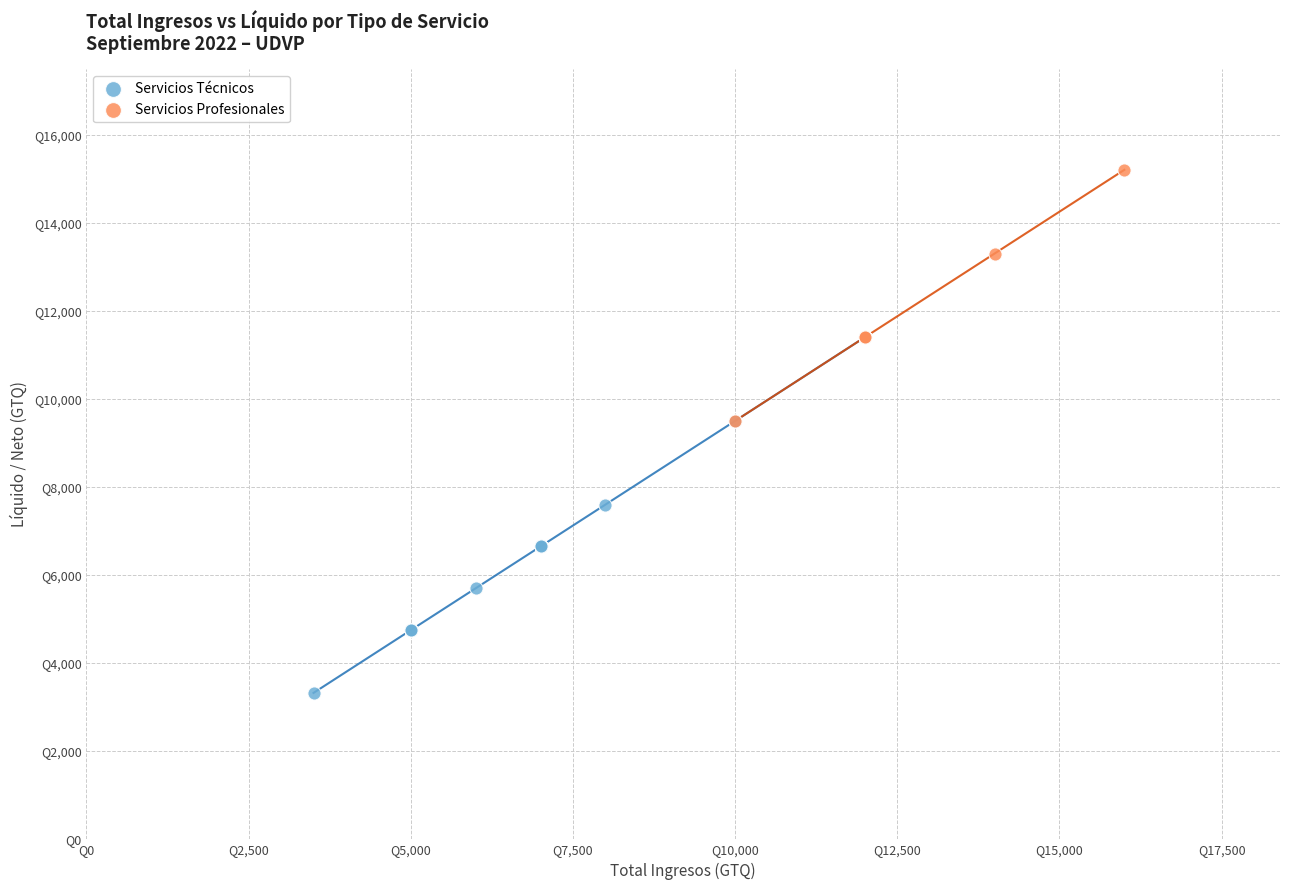

What are all the series names shown in the legend?

Servicios Técnicos, Servicios Profesionales